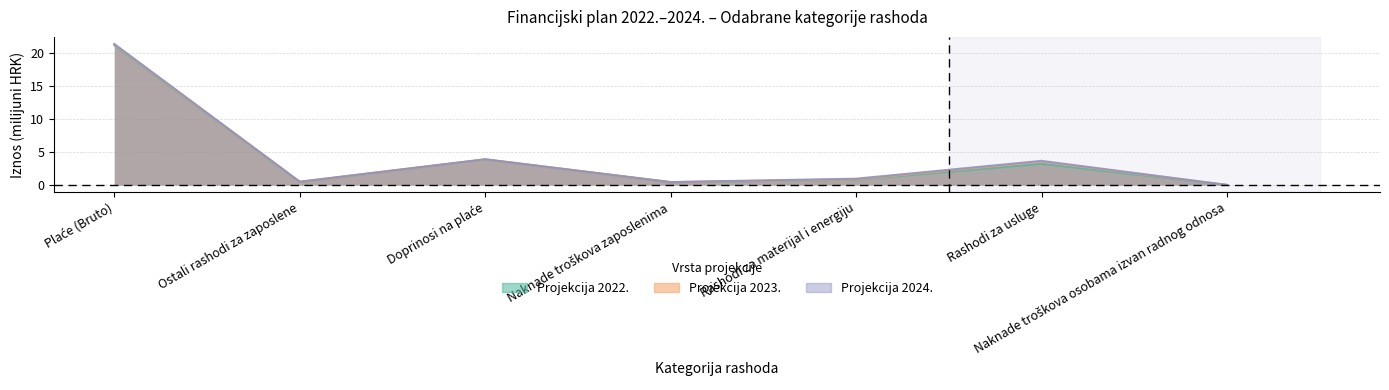

True or false: Projekcija 2024. and Projekcija 2023. intersect in this chart.

False